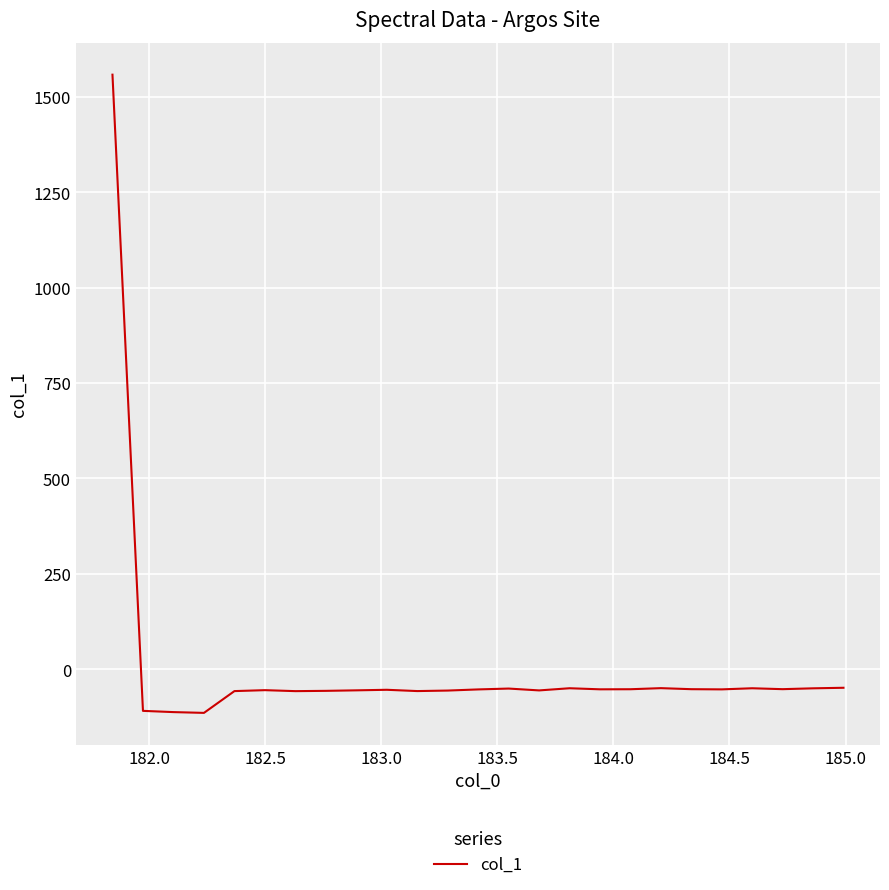

What is the greatest value displayed?

1557.7